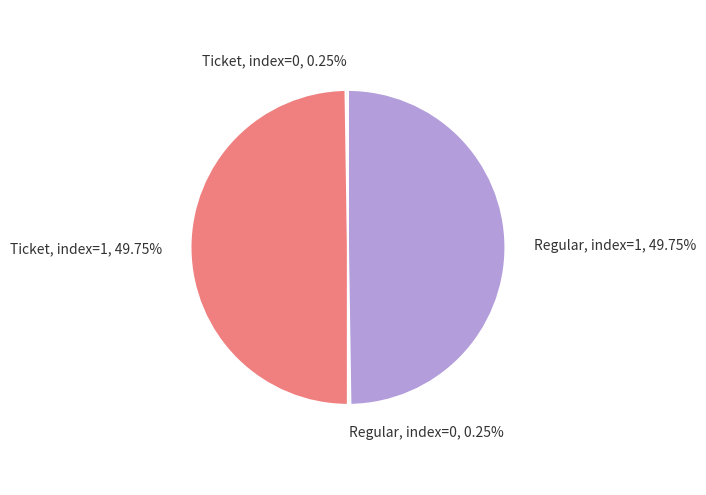

What is the largest slice in the pie chart?

Ticket io_index=1